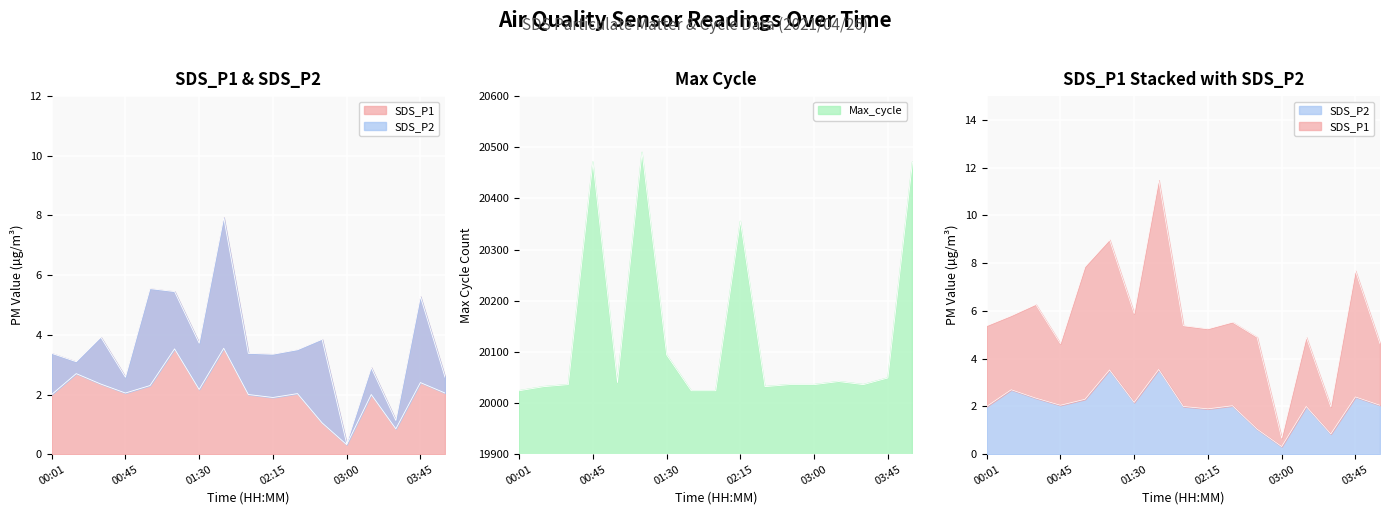

Where does the Max_cycle series first go above 20036?

00:45